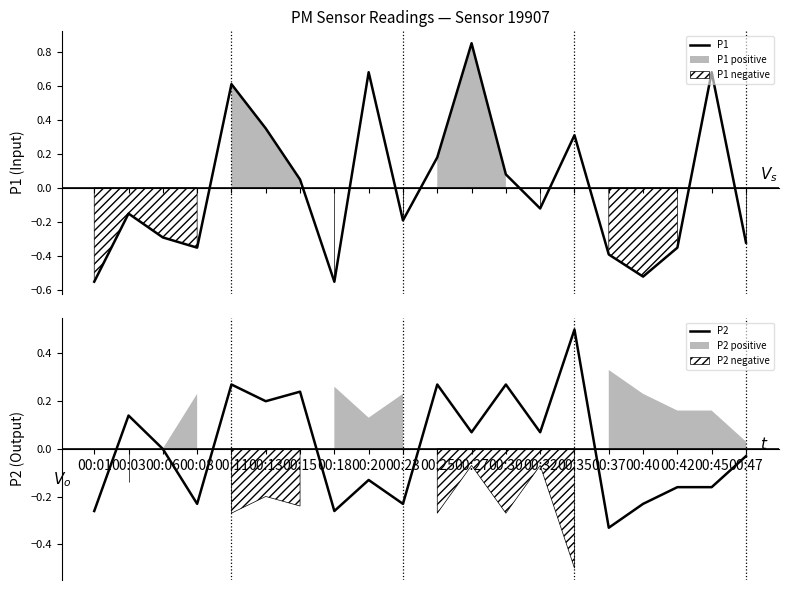

At how many categories does at least one series exceed 0?

11